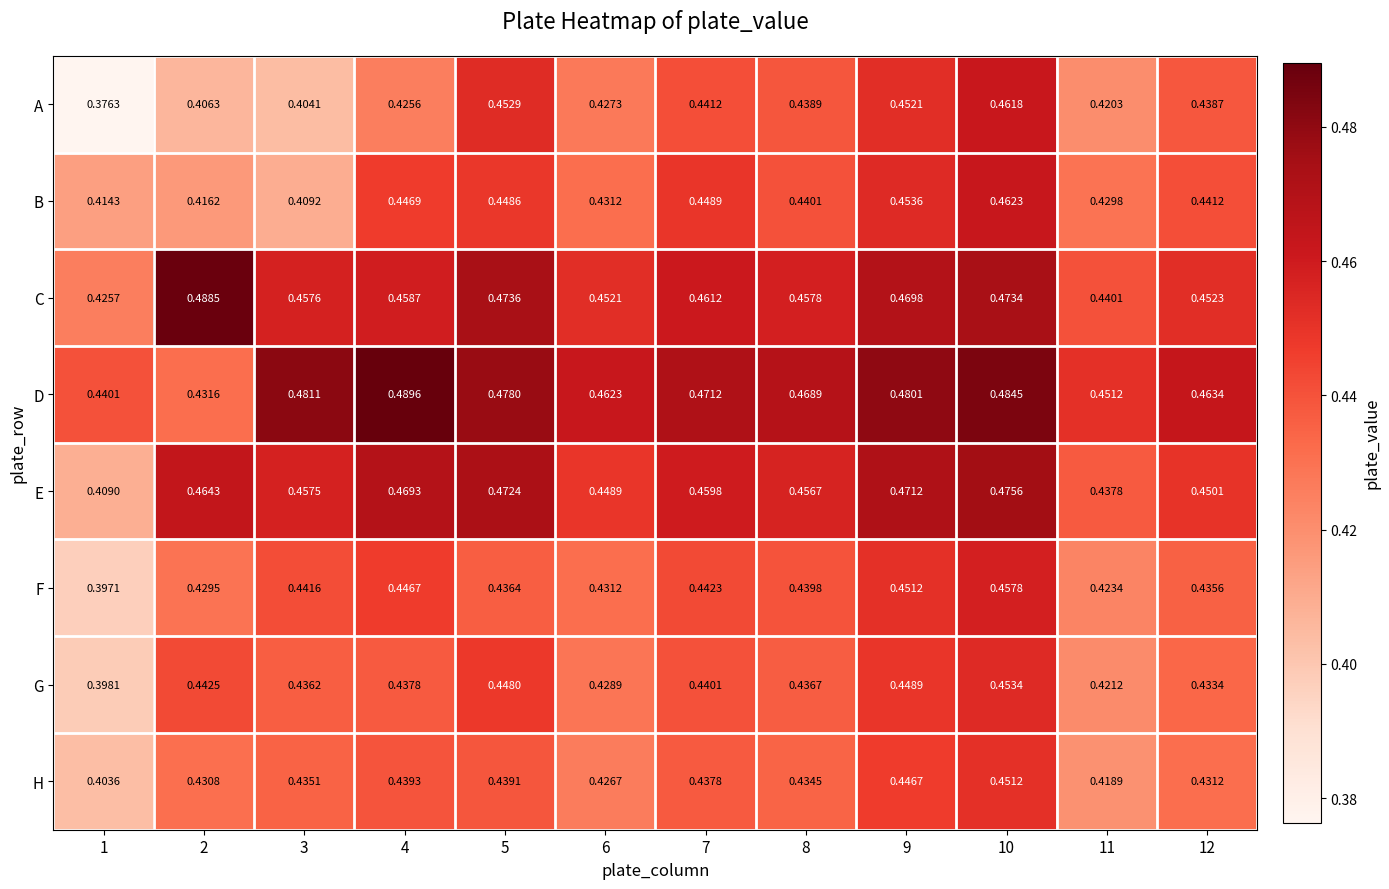

Which series has the widest spread of values?

A